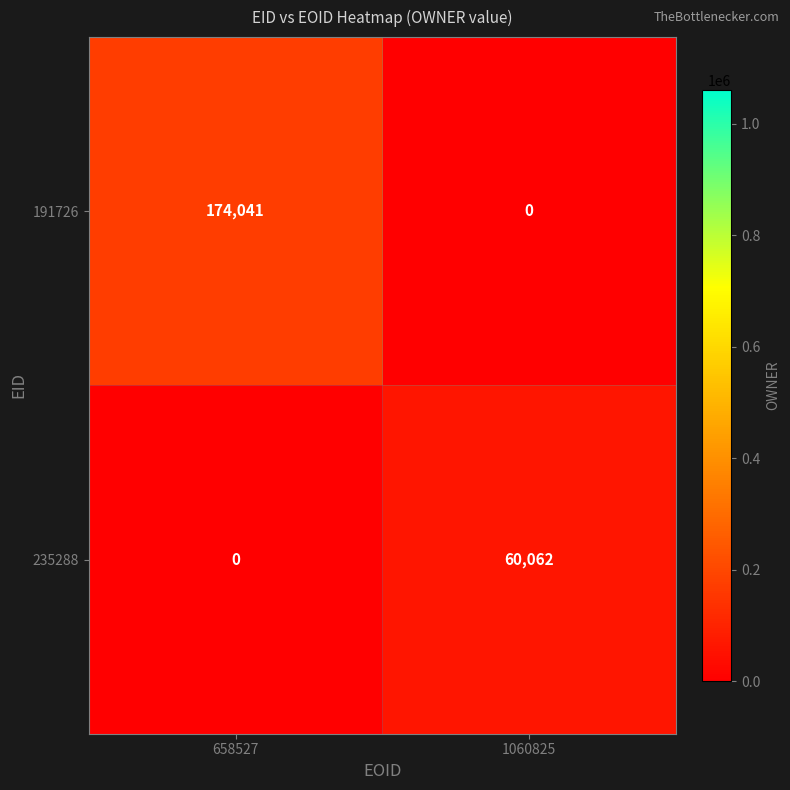

Reading left to right, transcribe all the data shown in this chart.

191726: 174041	0
235288: 0	60062